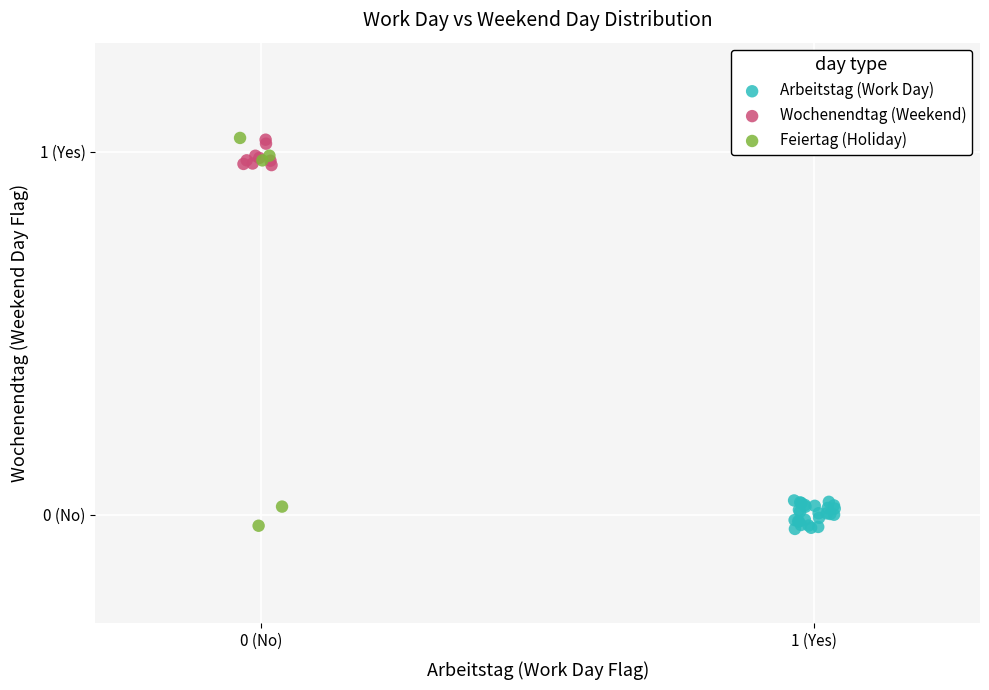

What are all the series names shown in the legend?

Arbeitstag (Work Day), Wochenendtag (Weekend), Feiertag (Holiday)